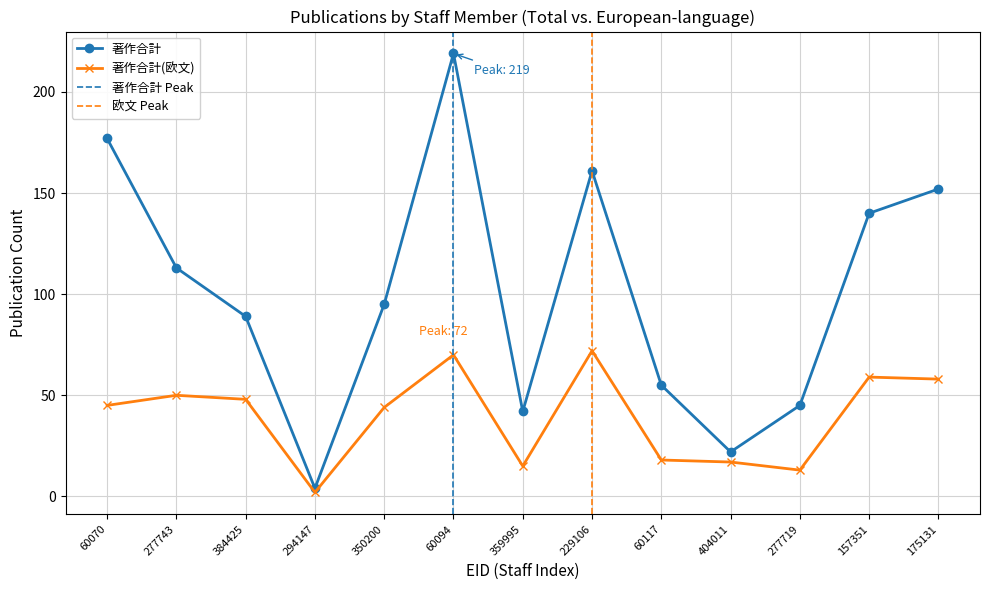

How many data points in 著作合計(欧文) are above 45?

6